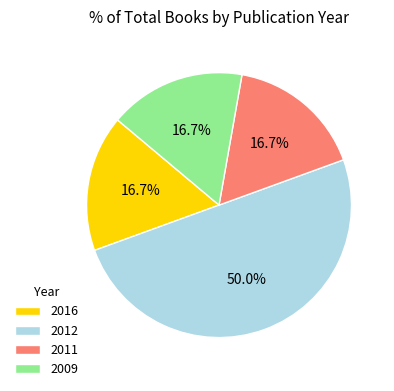

Combined, do 2011 and 2012 account for over 50%?

Yes